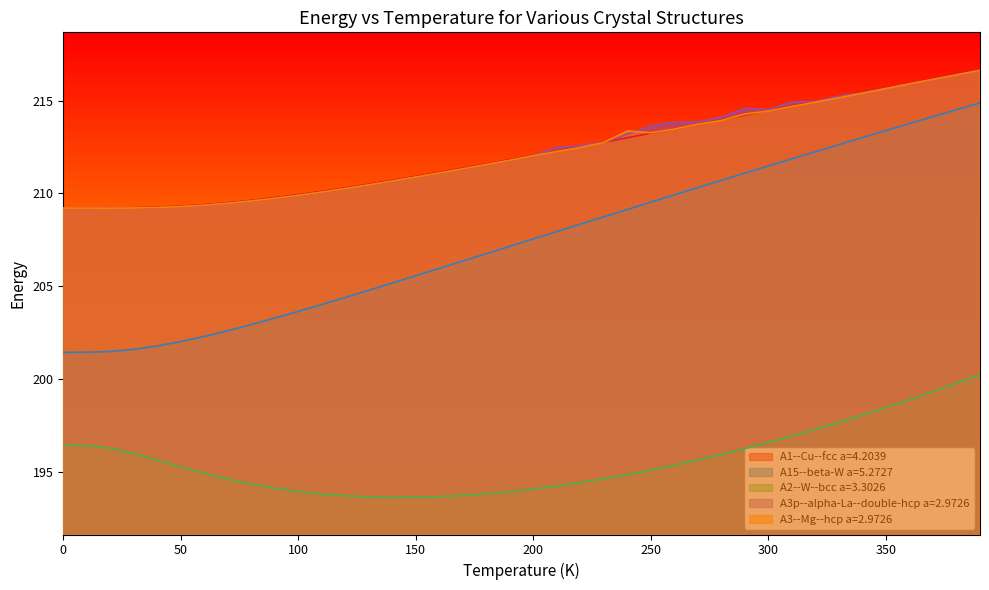

True or false: A1--Cu--fcc a=4.2039 and A2--W--bcc a=3.3026 cross at least once.

False